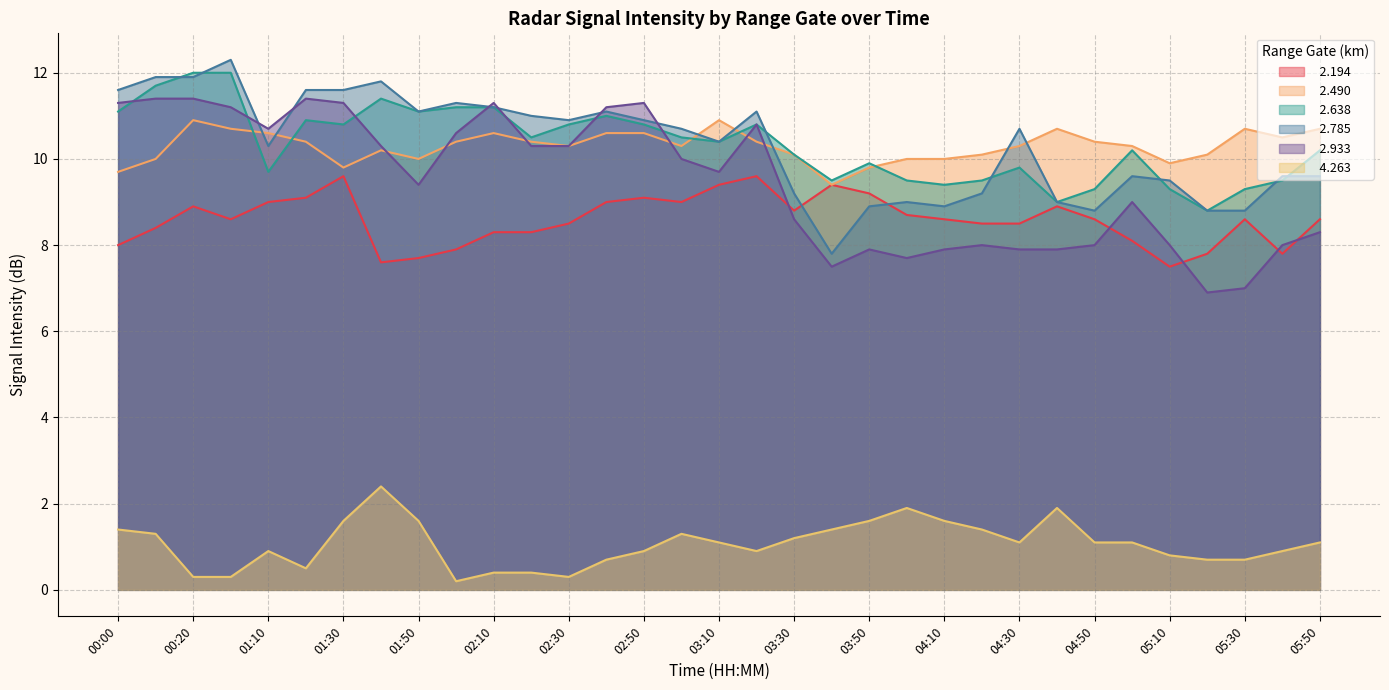

True or false:   2.638 has more than 0 points higher than both neighbors.

True